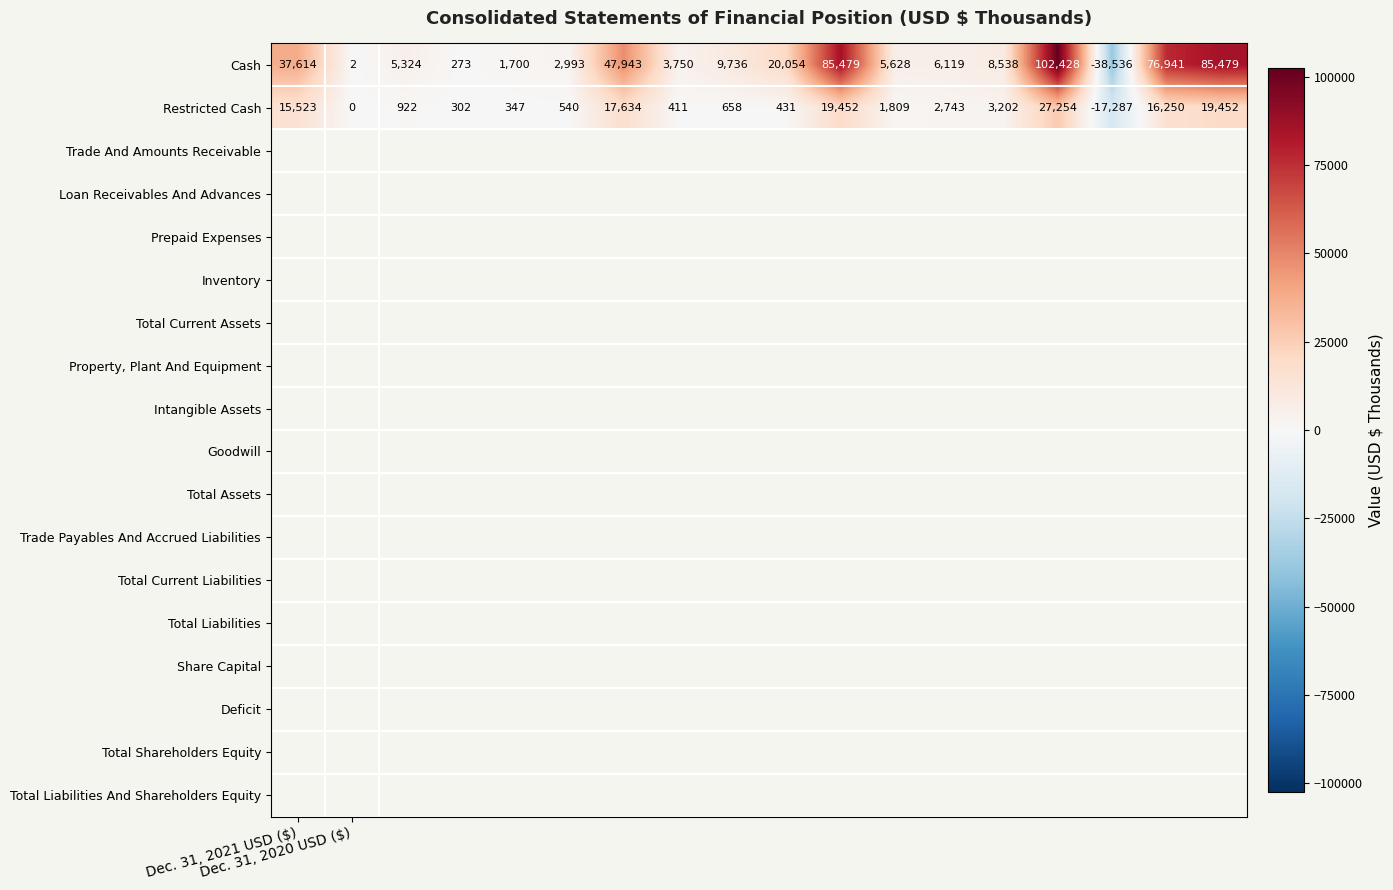

List the series in order of their peak value, highest first.

Cash, Restricted Cash